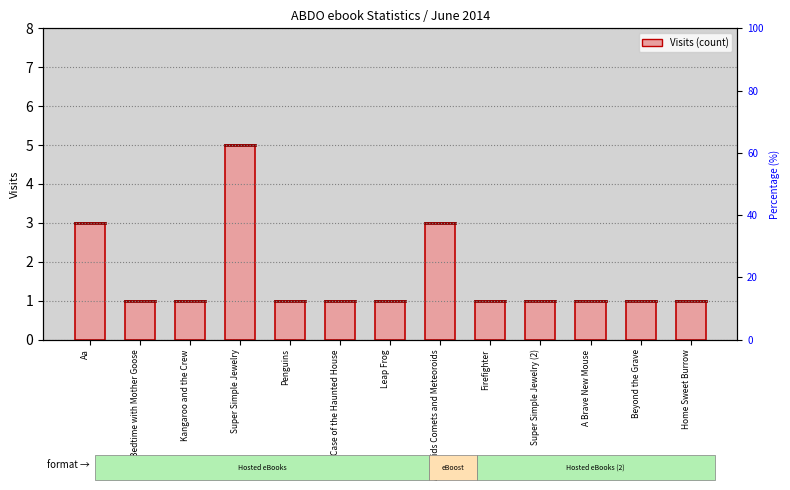

Is it true that the value at Super Simple Jewelry (2) is 1?

True